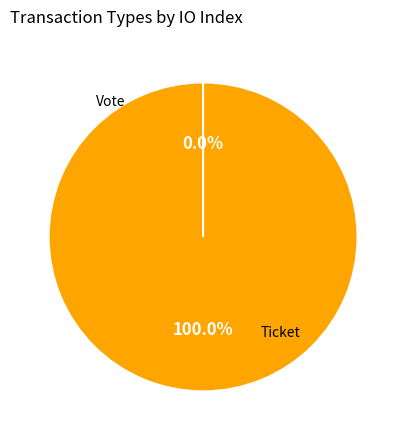

Count the number of slices in the pie.

2